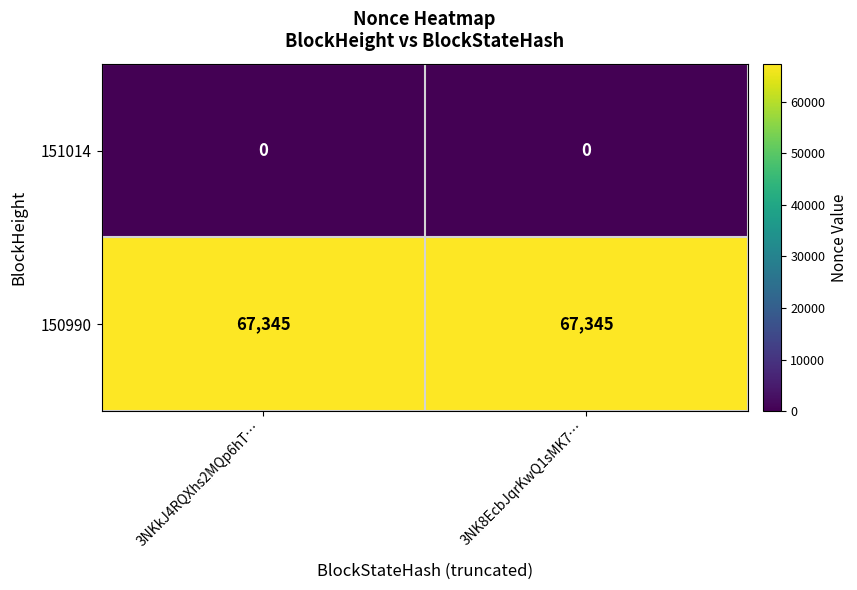

List the series in order of their overall mean, lowest first.

151014, 150990